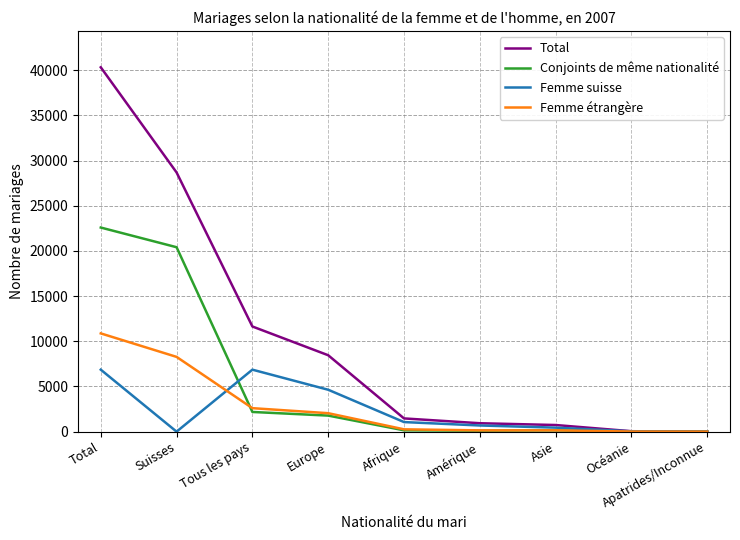

What is the total value across all series at Amérique?

1864